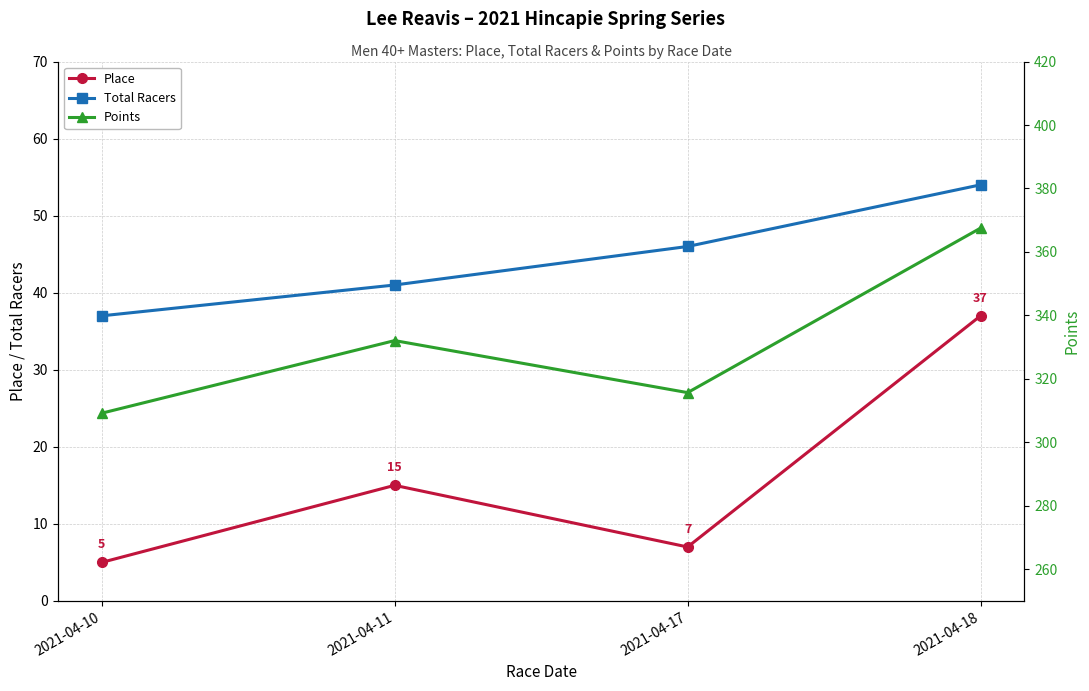

True or false: Place has a value of 25.5 at 2021-04-11.

False